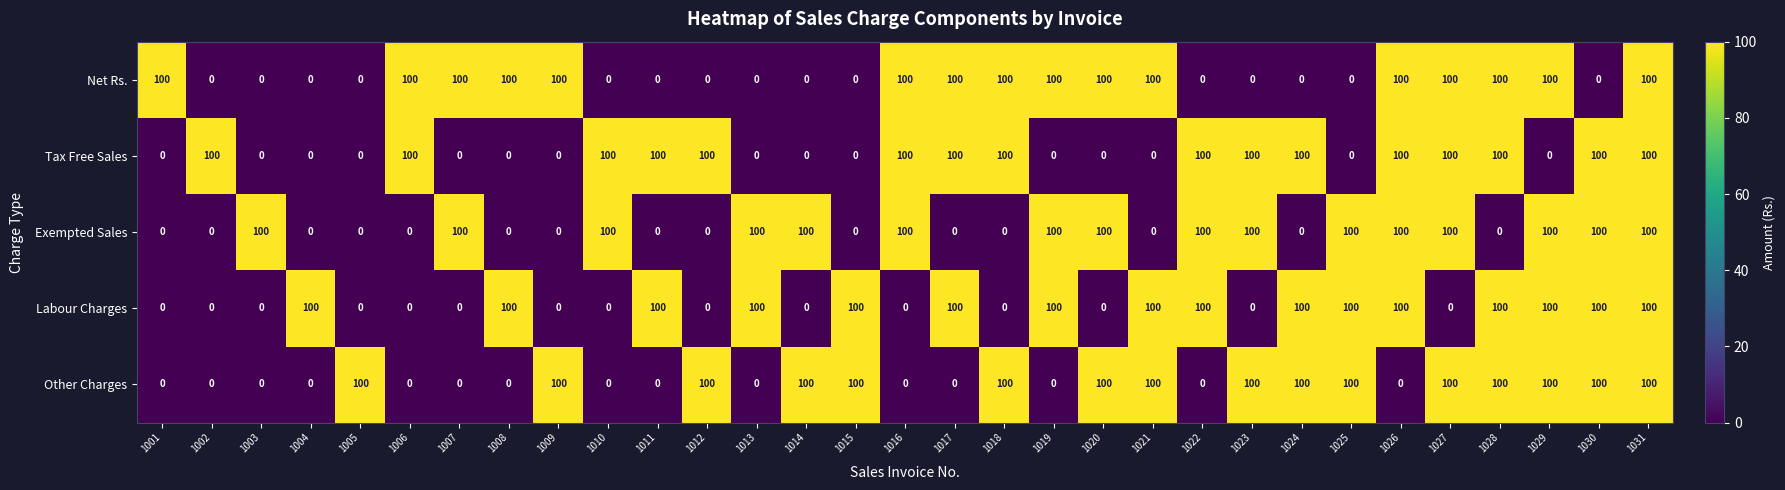

What is the greatest value displayed?

100